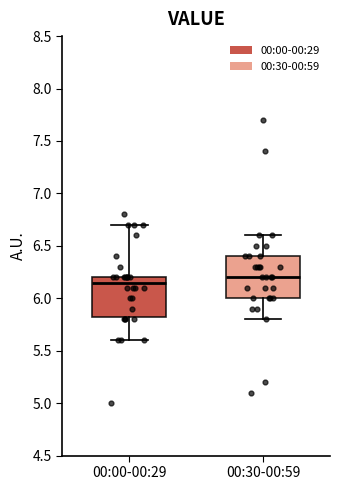

Reading left to right, transcribe this box plot: for each box, give where its median line is, the range the box spans, and where its two whiskers end, as read against the y-axis. The values are not printed on the chart, so give them approximately, as read against the axis.

00:00-00:29: median 6.15, box 5.85 to 6.20, whiskers 5.60 to 6.70
00:30-00:59: median 6.20, box 6.00 to 6.40, whiskers 5.80 to 6.60